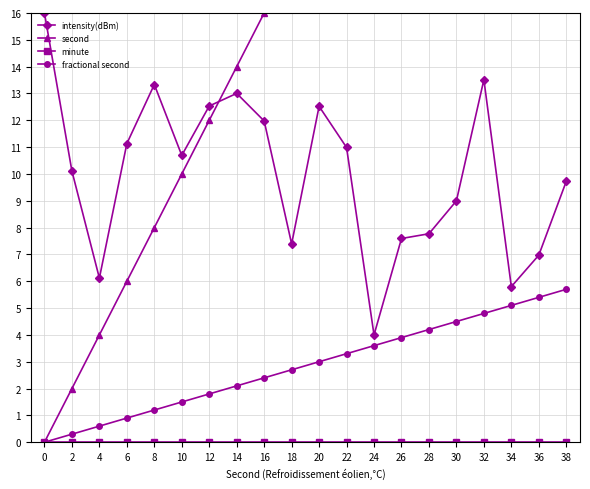

What is the approximate value of intensity(dBm) at 2?

10.1